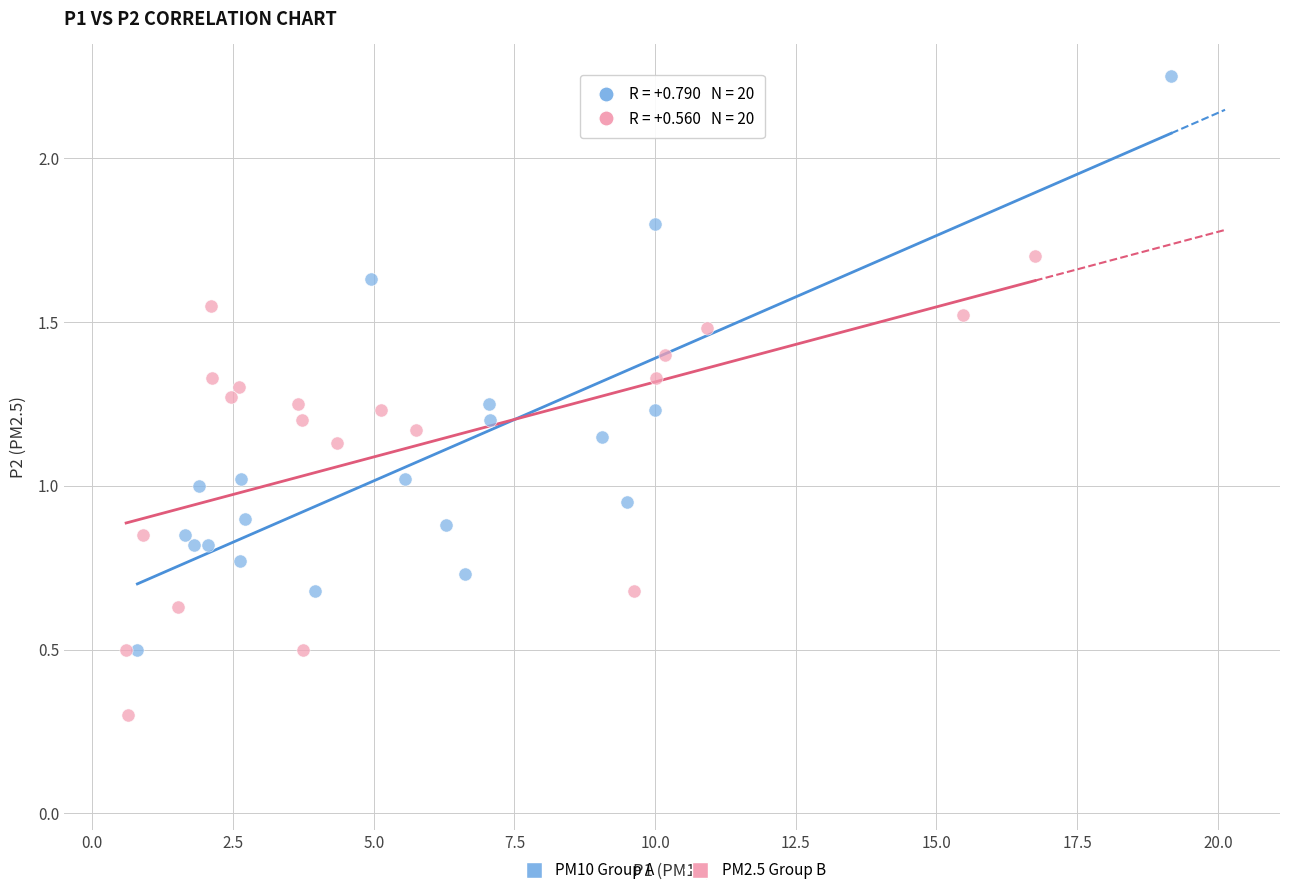

Which series has the widest spread of Y values?

PM10 Group A